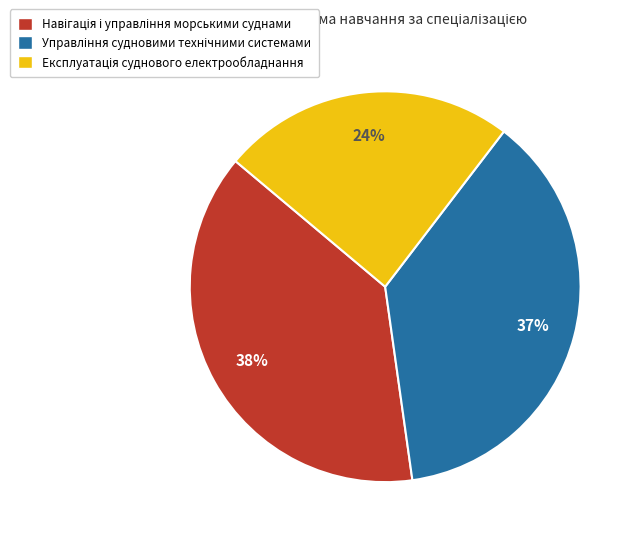

To the nearest percent, what is the average slice percentage?

33%